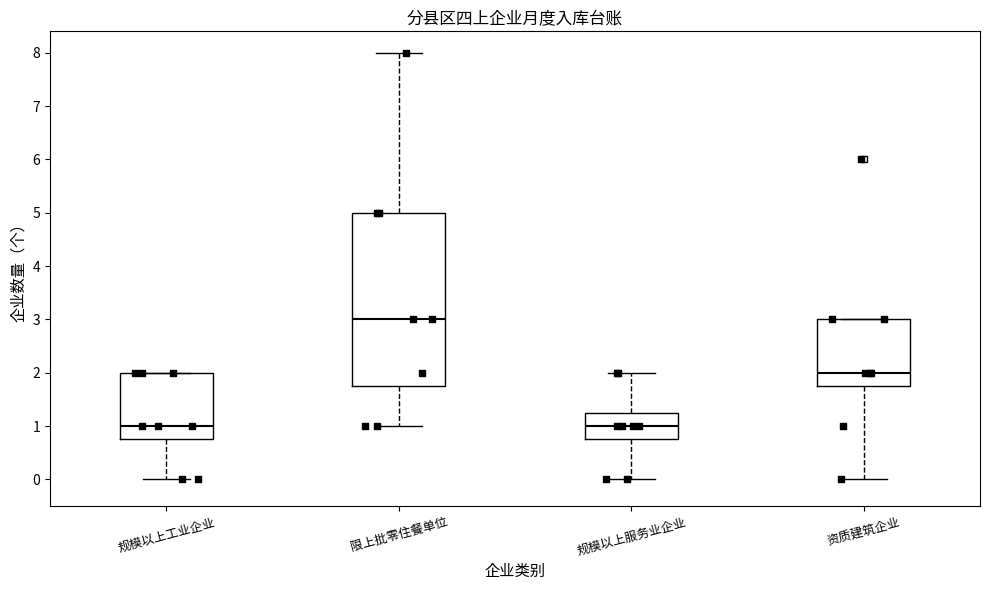

Reading left to right, transcribe this box plot: for each box, give where its median line is, the range the box spans, and where its two whiskers end, as read against the y-axis. The values are not printed on the chart, so give them approximately, as read against the axis.

规模以上工业企业: median 1.0, box 0.8 to 2.0, whiskers 0.0 to 2.0
限上批零住餐单位: median 3.0, box 1.8 to 5.0, whiskers 1.0 to 8.0
规模以上服务业企业: median 1.0, box 0.8 to 1.3, whiskers 0.0 to 2.0
资质建筑企业: median 2.0, box 1.8 to 3.0, whiskers 0.0 to 3.0